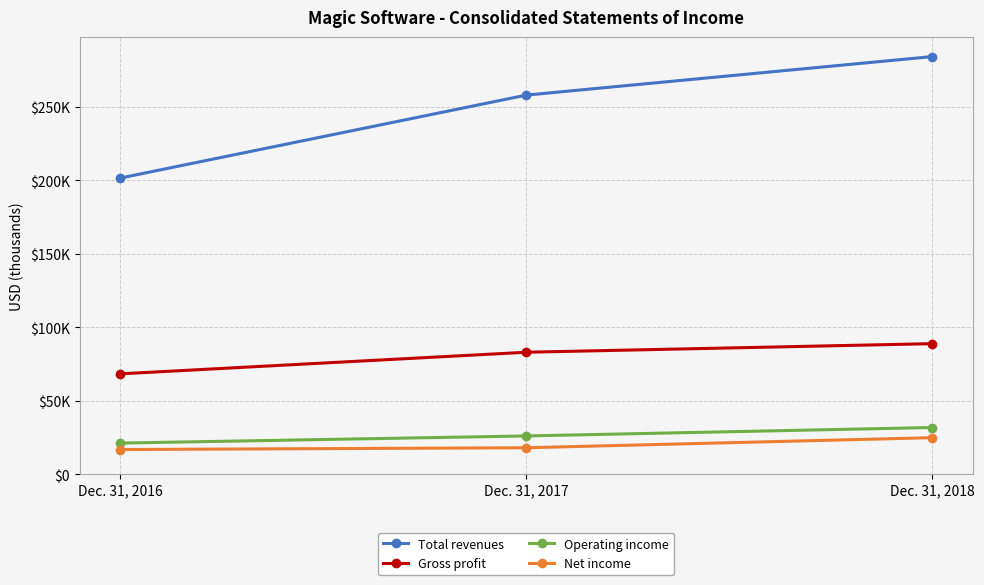

What are all the series names shown in the legend?

Total revenues, Gross profit, Operating income, Net income